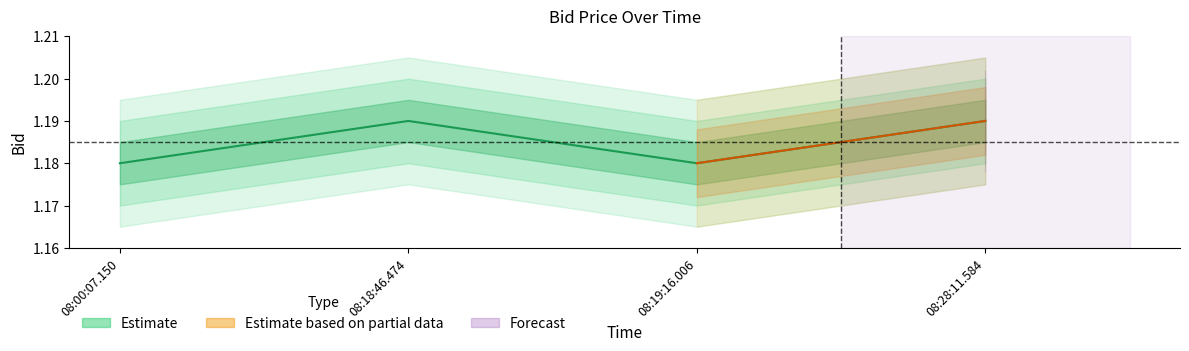

At which category does the chart reach its peak across all series?

08:18:46.474